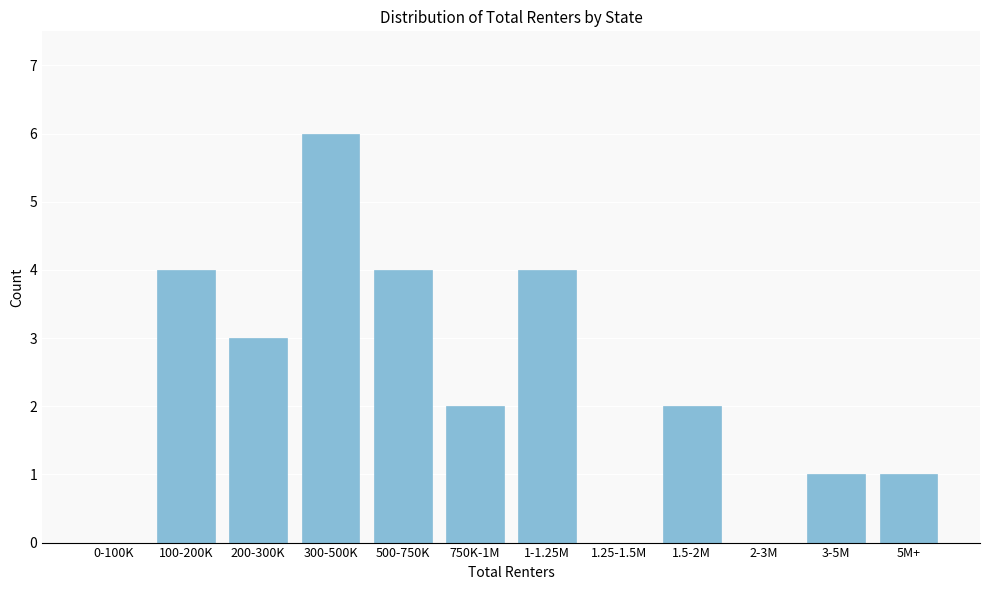

Reading left to right, transcribe all the data shown in this chart.

0-100K=0	100-200K=4	200-300K=3	300-500K=6	500-750K=4	750K-1M=2	1-1.25M=4	1.25-1.5M=0	1.5-2M=2	2-3M=0	3-5M=1	5M+=1